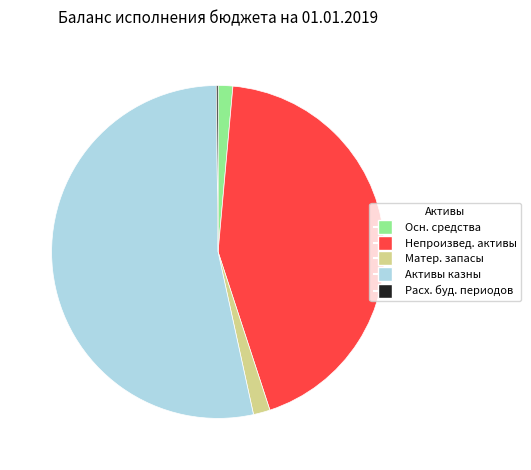

Is there any slice that represents more than half of the pie?

Yes